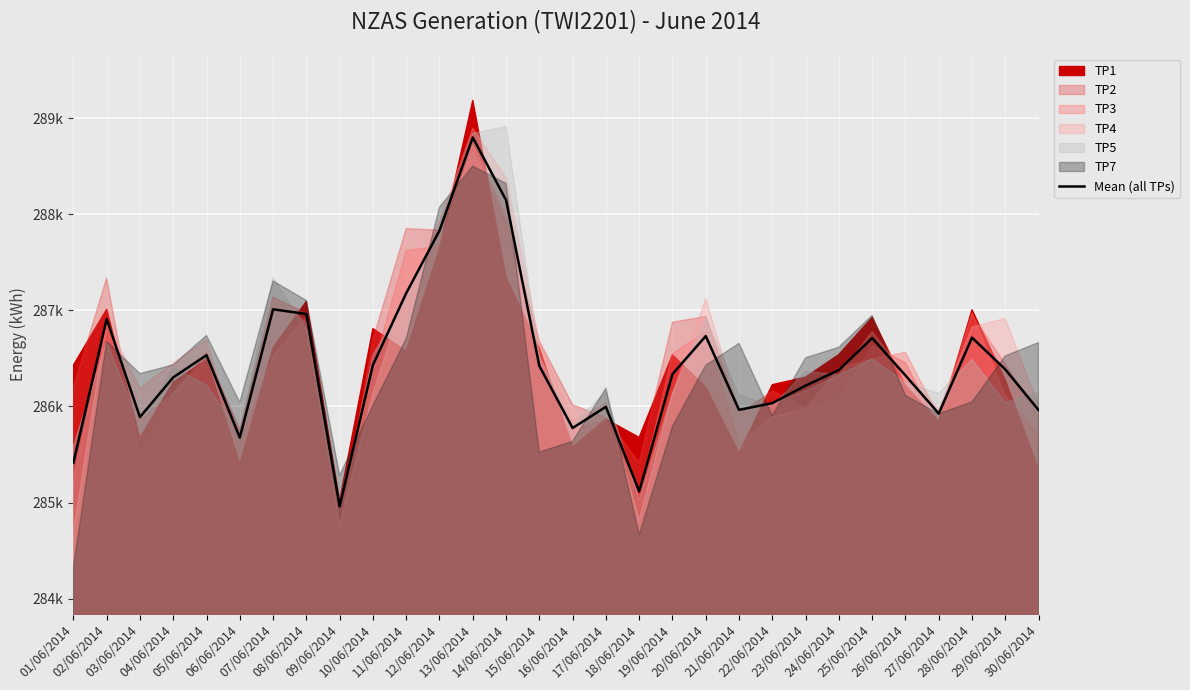

True or false: the data shows 286.3 at 26/06/2014.

True